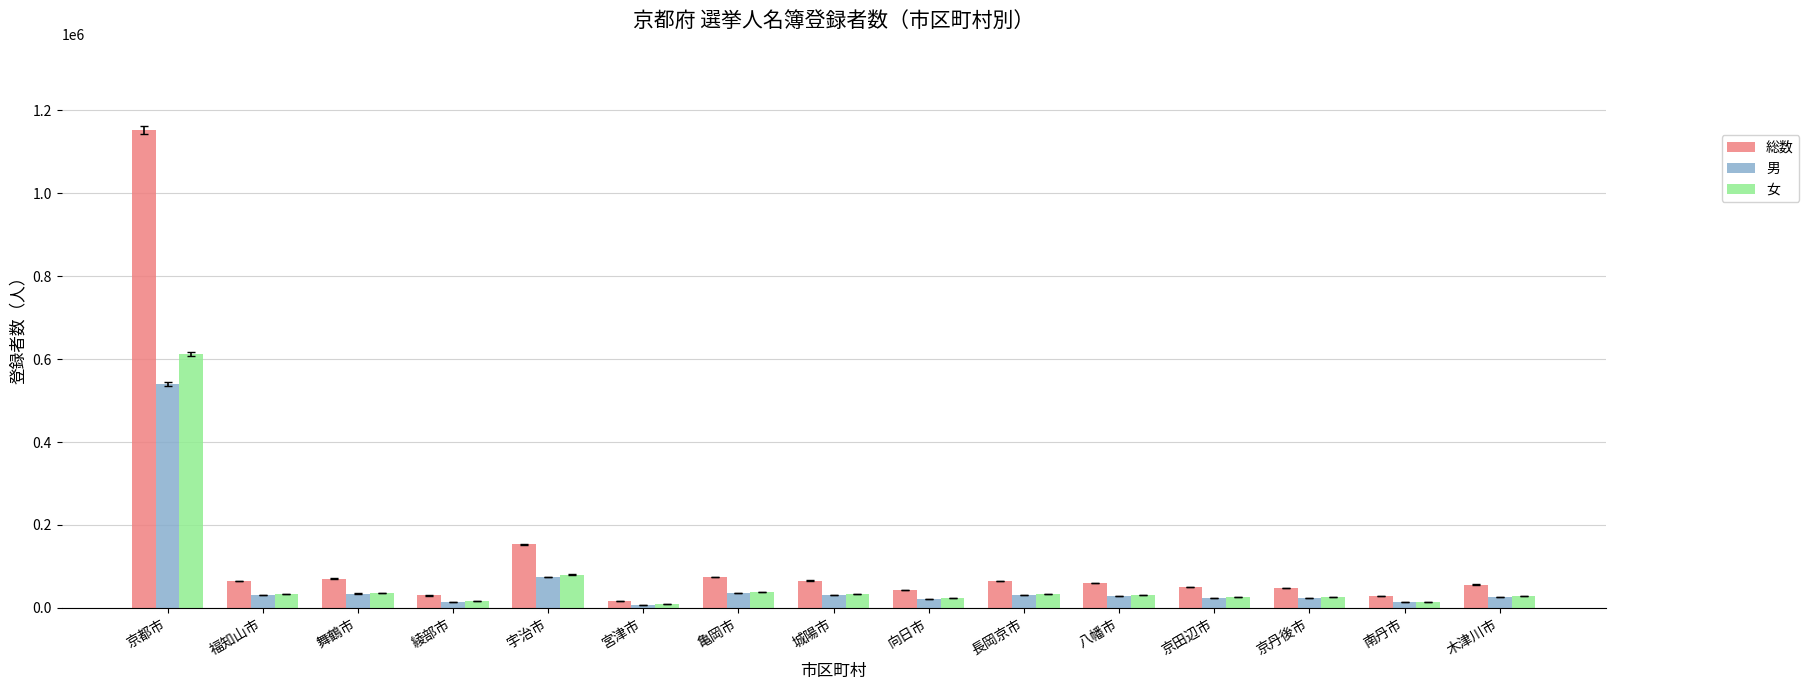

What is the value of the 女 bar at the 7th from the left?

38436